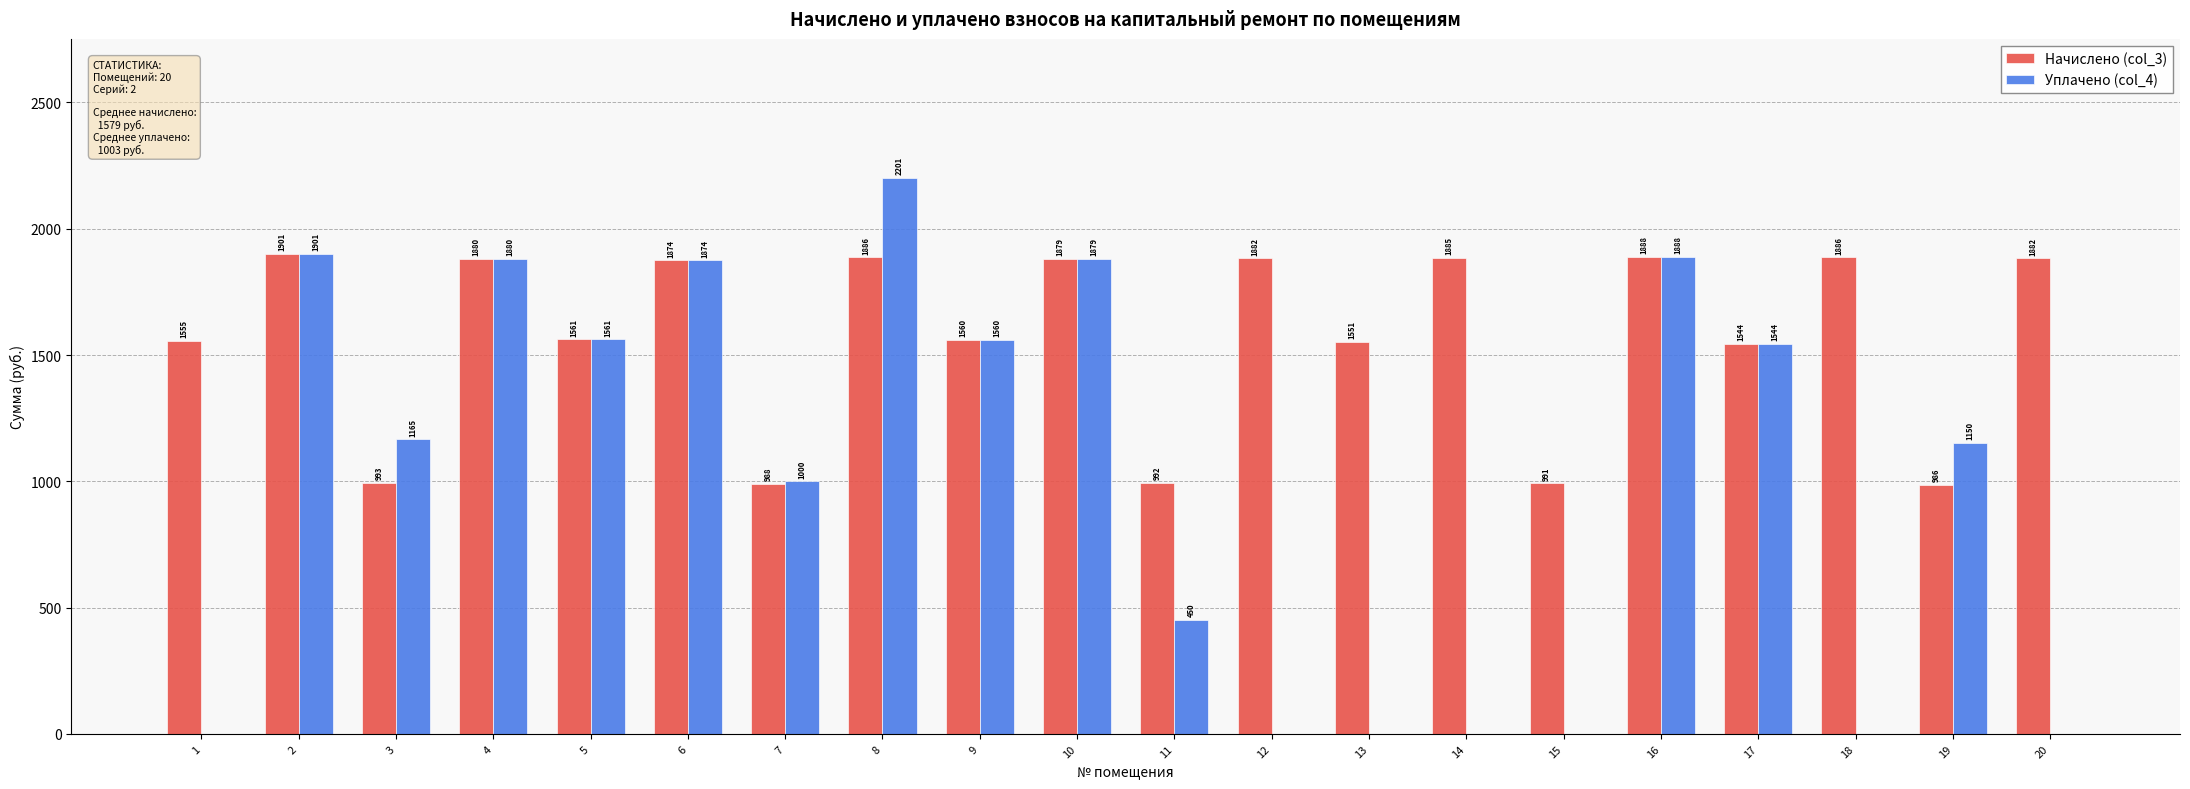

What is the average value of the Начислено (col_3) series?

1578.8